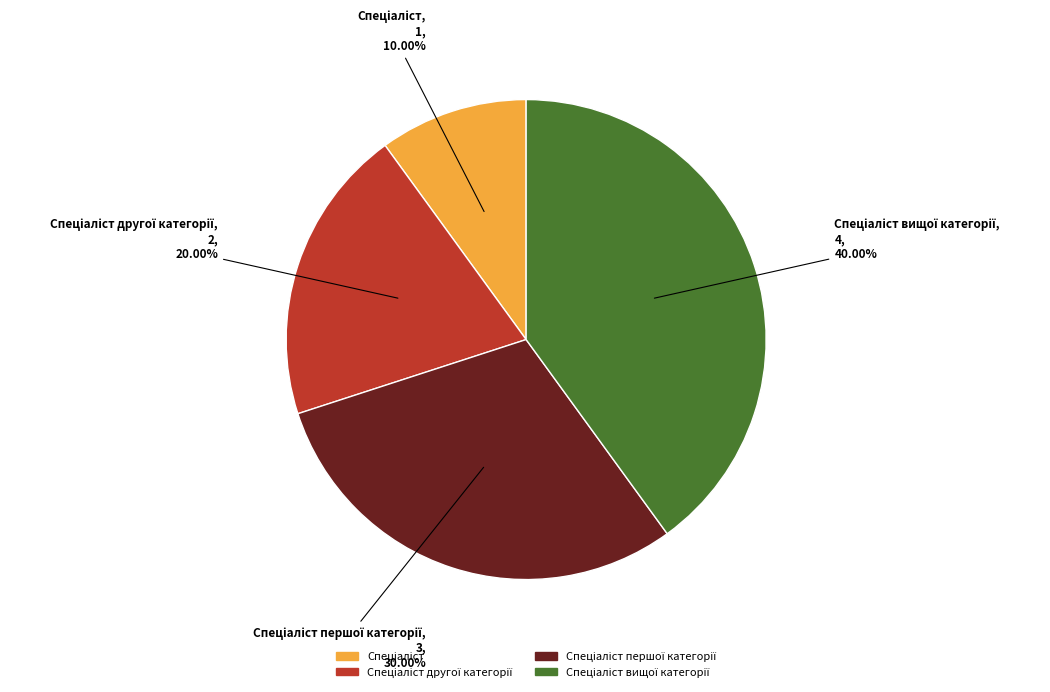

Does any single category account for the majority?

No